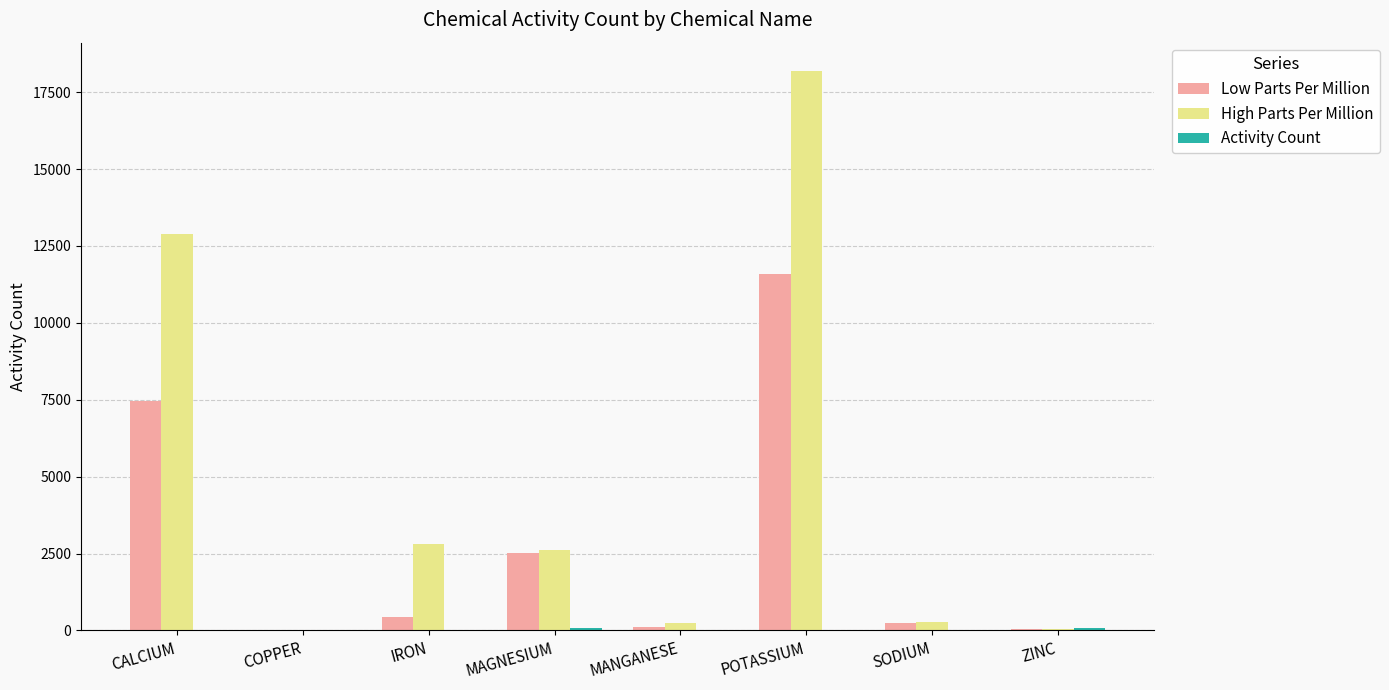

At which category is the sum across all series the highest?

POTASSIUM